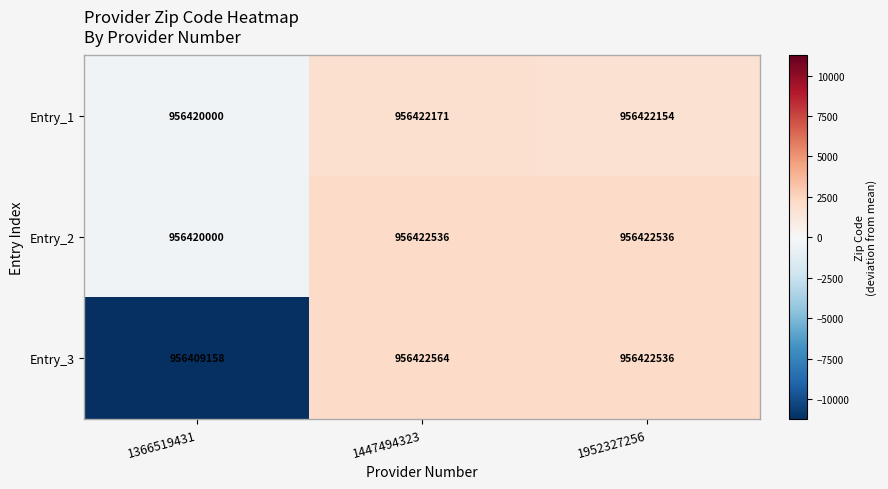

Which series has the largest total across all categories?

Entry_2